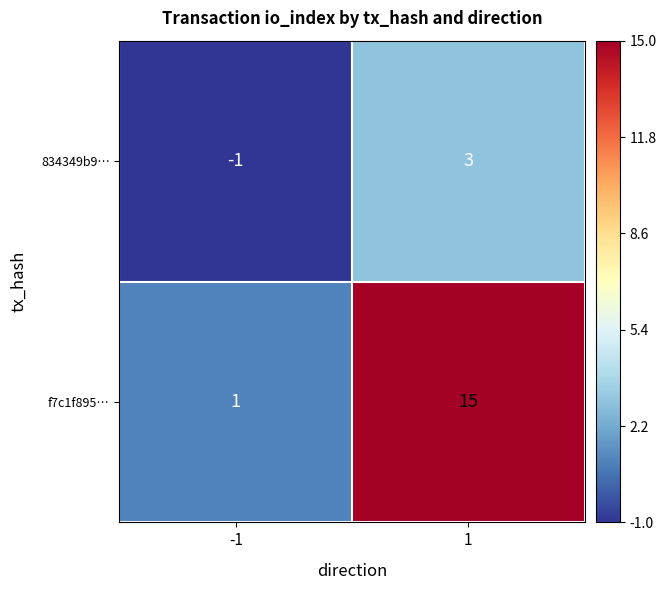

At how many categories does at least one series exceed 10?

1